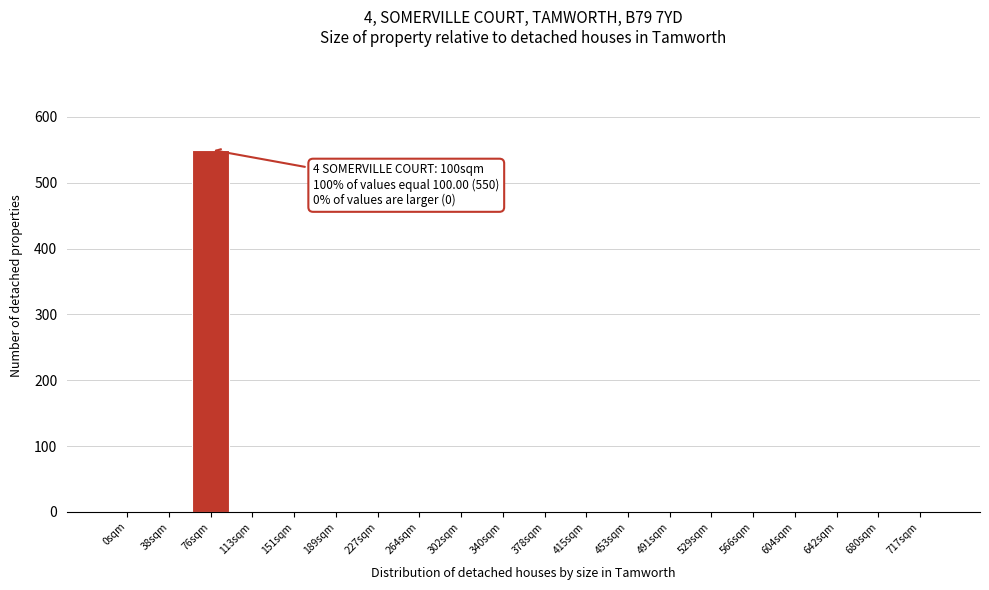

Reading left to right, list all the values displayed in this chart.

0sqm=0	38sqm=0	76sqm=550	113sqm=0	151sqm=0	189sqm=0	227sqm=0	264sqm=0	302sqm=0	340sqm=0	378sqm=0	415sqm=0	453sqm=0	491sqm=0	529sqm=0	566sqm=0	604sqm=0	642sqm=0	680sqm=0	717sqm=0